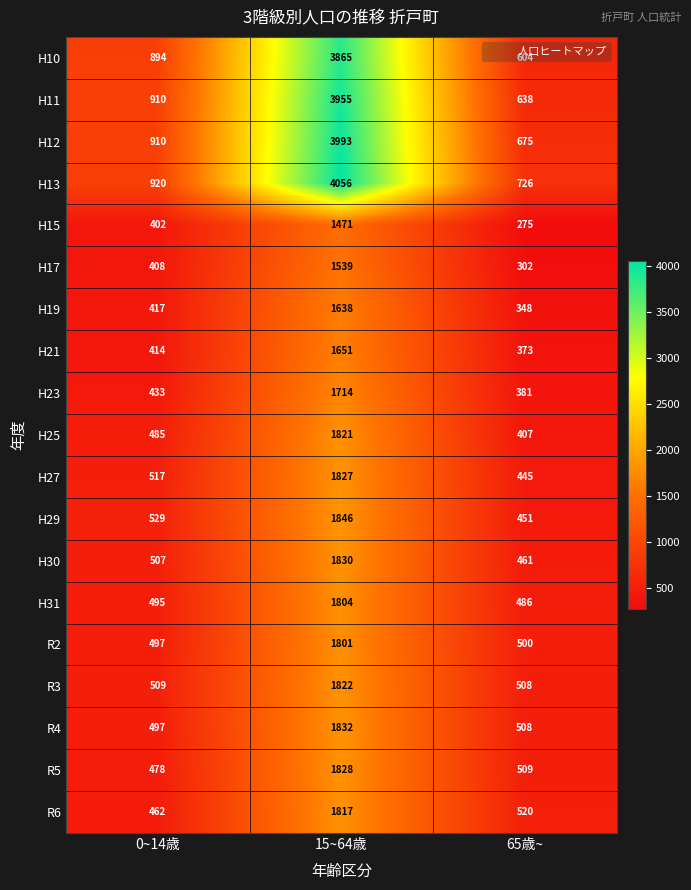

Is it true that R6 equals 462 at 0~14歳?

True